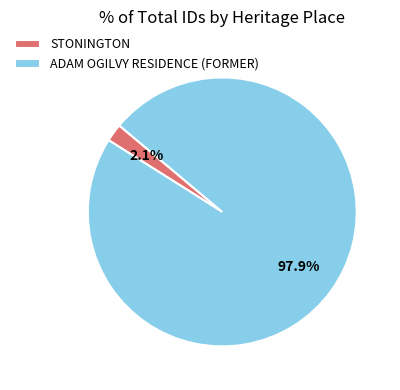

To the nearest percent, what is the average slice percentage?

50%